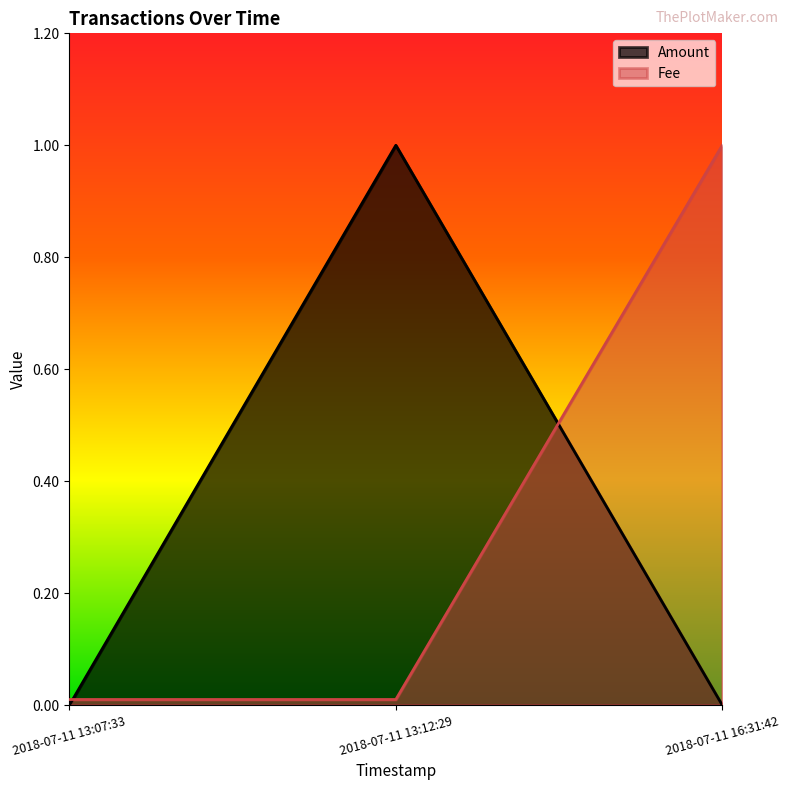

How many lines are shown in the chart?

2